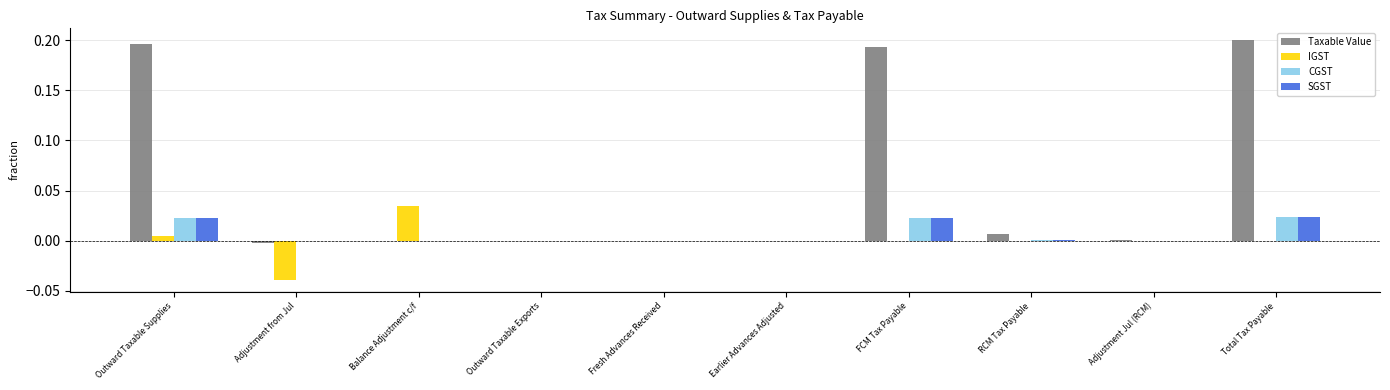

The SGST series shows 0.0 at Fresh Advances Received. True or false?

True